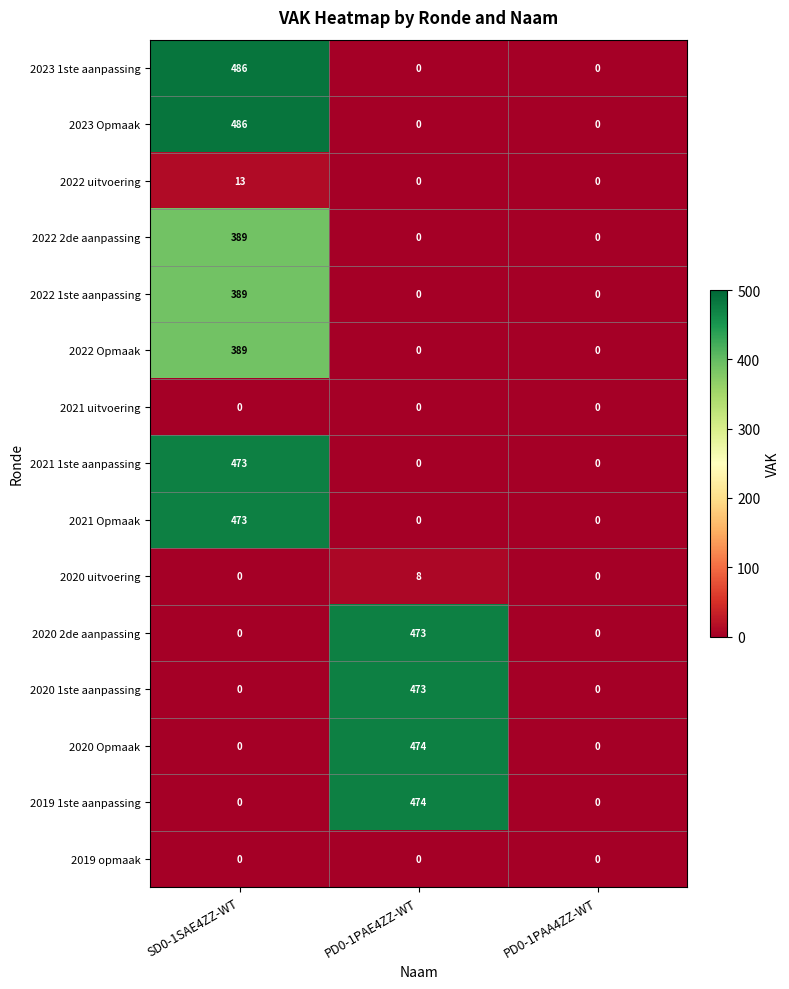

What is the maximum value for 2022 Opmaak?

389